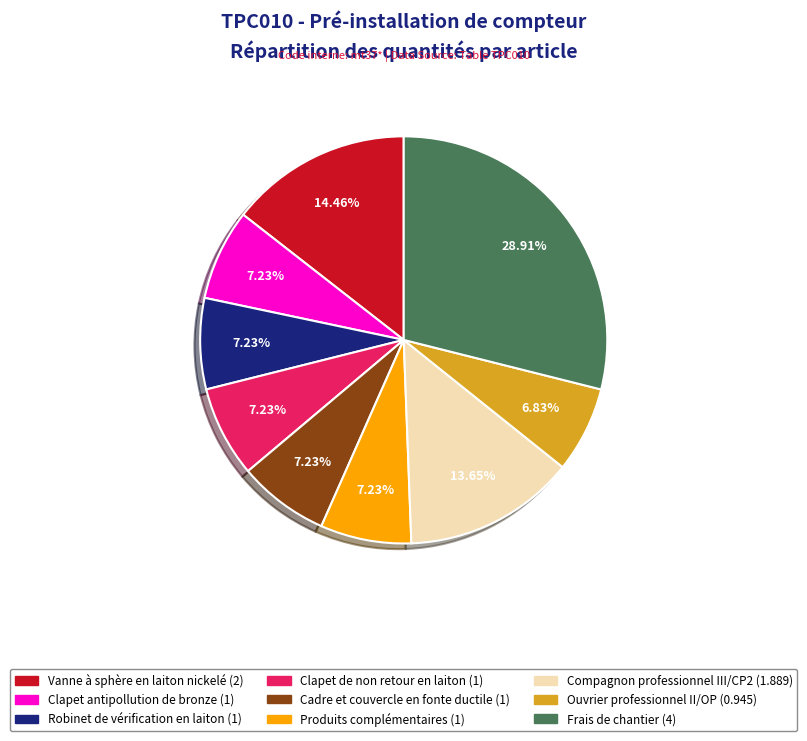

Is there any slice that represents more than half of the pie?

No